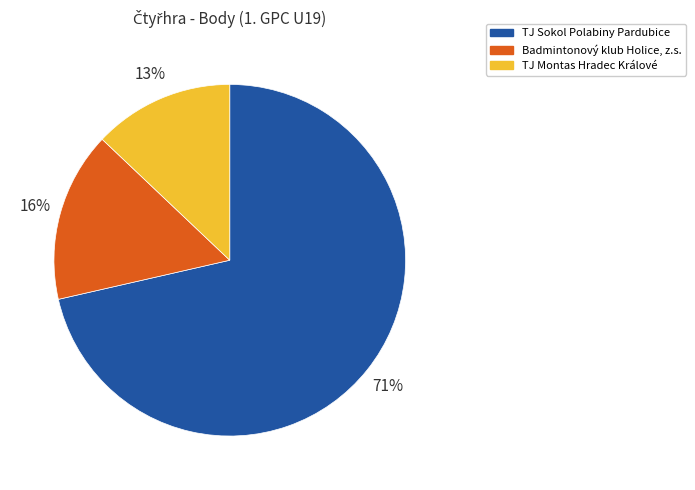

How many segments does this pie chart have?

3